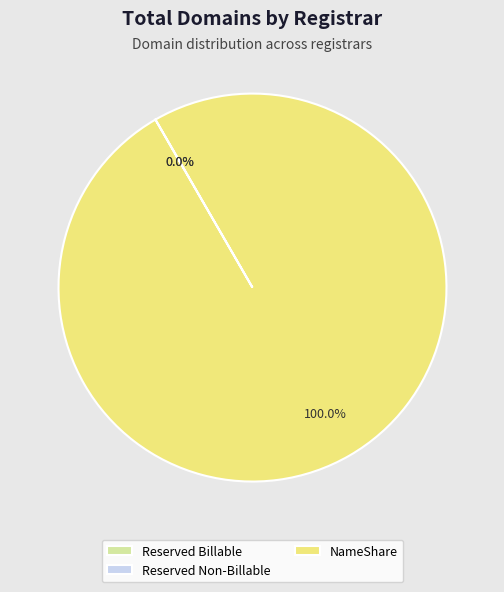

Does any single category account for the majority?

Yes